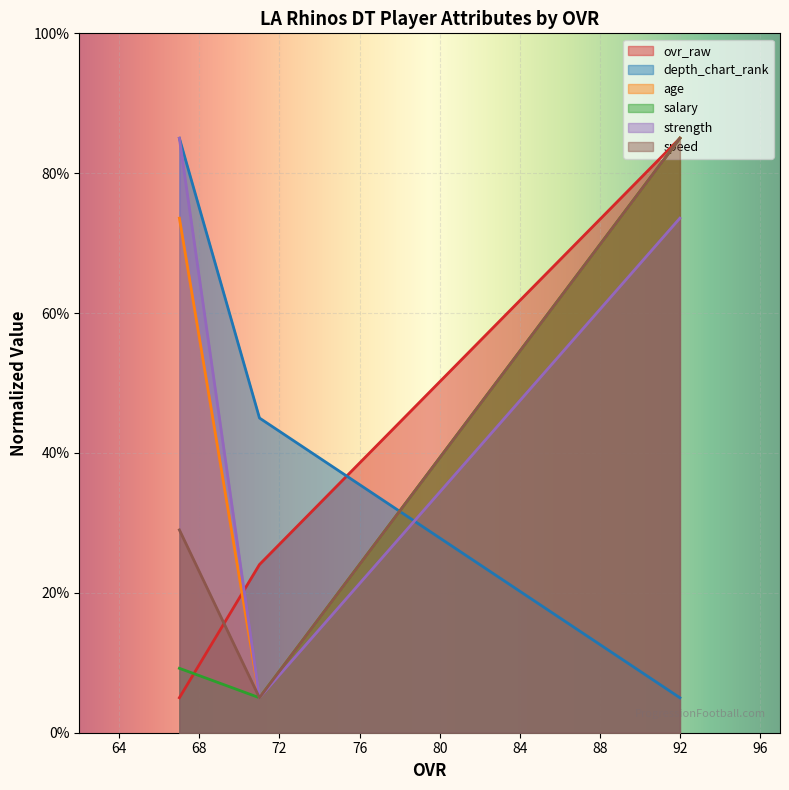

How many values in the strength series exceed 73?

2